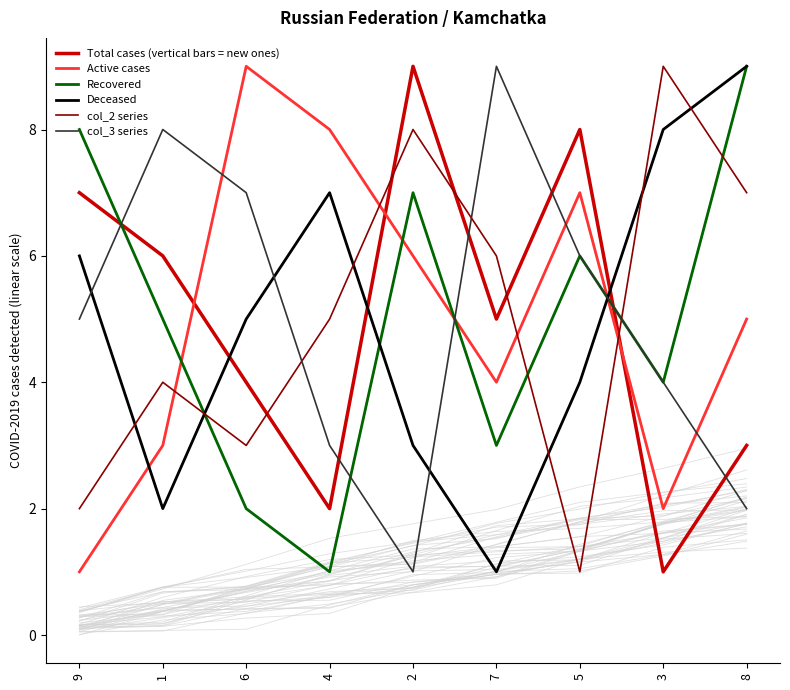

Is this an area chart (filled region under the line)?

No